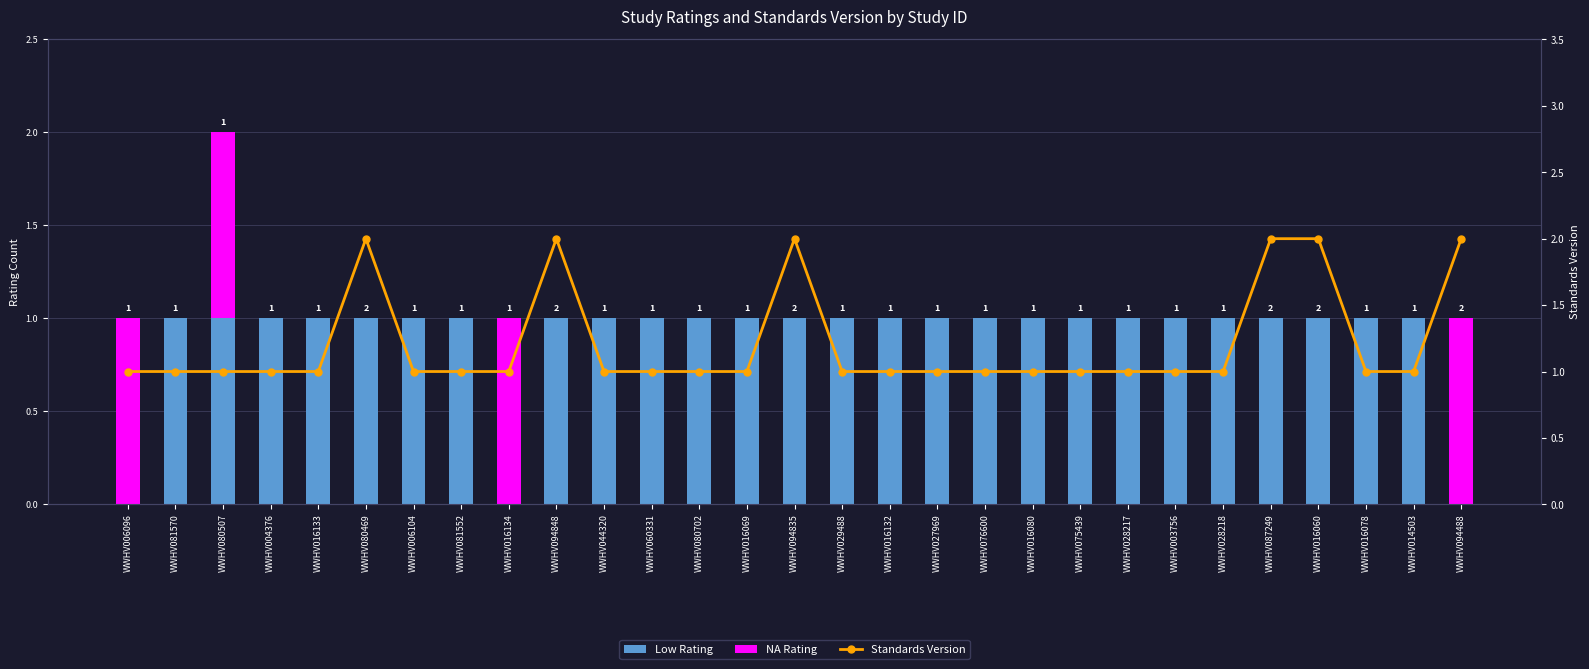

List the labels in order of Standards Version value, largest first.

WWHV080469, WWHV094848, WWHV094835, WWHV087249, WWHV016060, WWHV094488, WWHV006096, WWHV081570, WWHV080507, WWHV004376, WWHV016133, WWHV006104, WWHV081552, WWHV016134, WWHV044320, WWHV060331, WWHV080702, WWHV016069, WWHV029488, WWHV016132, WWHV027969, WWHV076600, WWHV016080, WWHV075439, WWHV028217, WWHV003756, WWHV028218, WWHV016078, WWHV014503